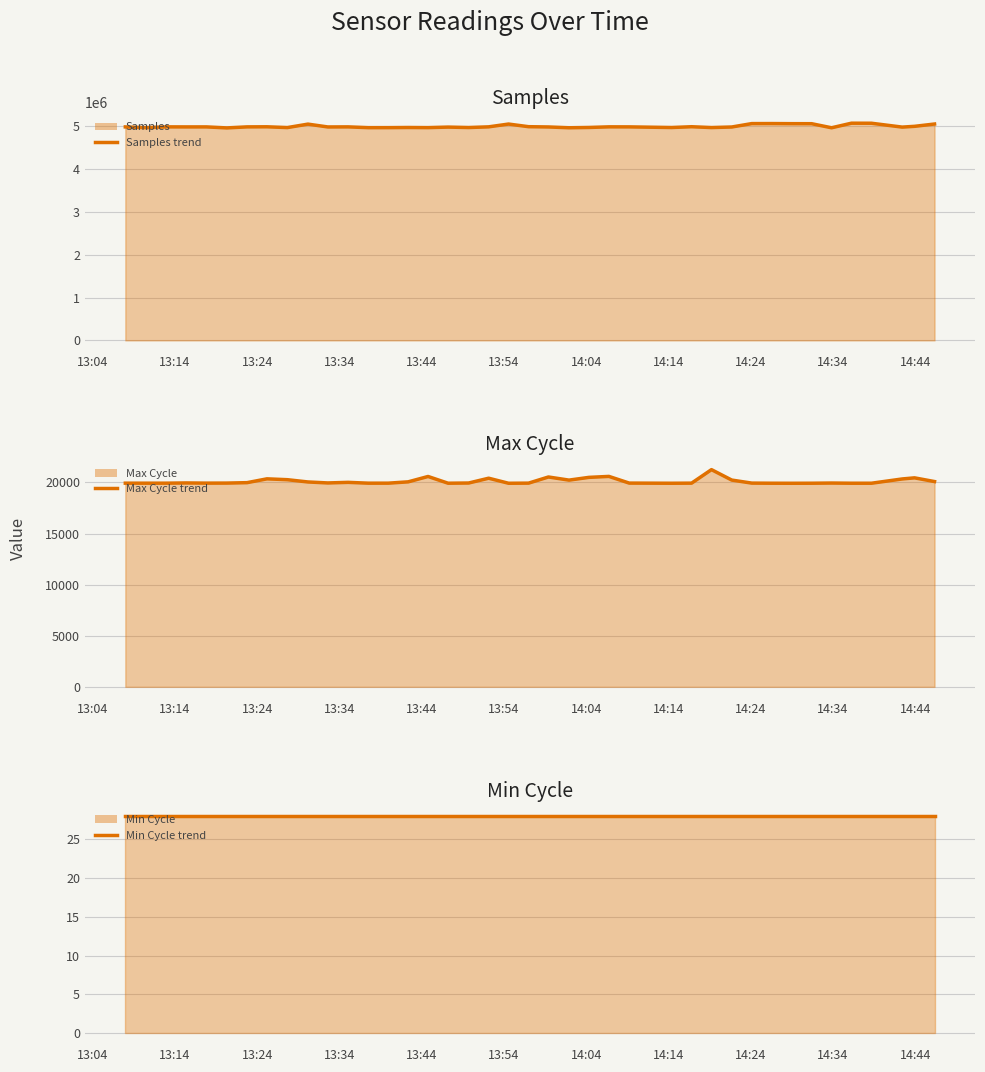

What is the minimum value for Max Cycle (line)?

19916